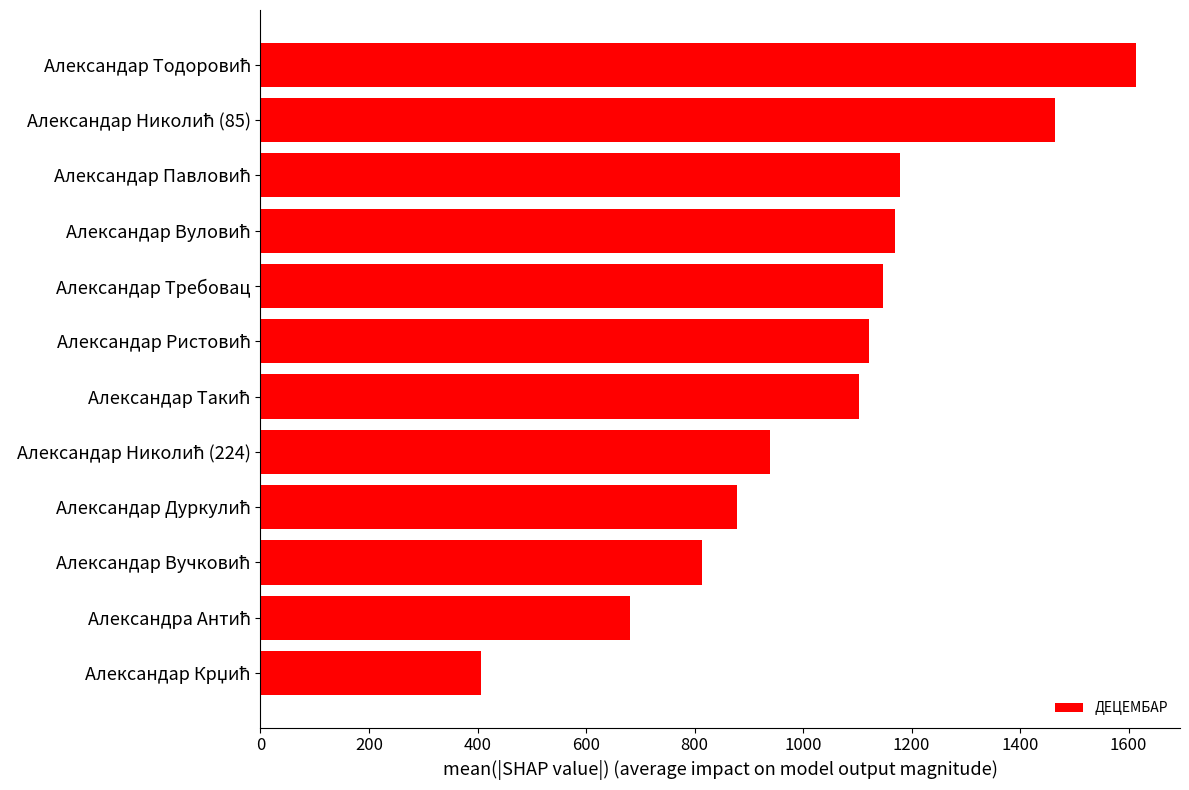

Reading bottom to top, transcribe all the data shown in this chart.

406	681	813	878	939	1103	1122	1148	1170	1179	1464	1614